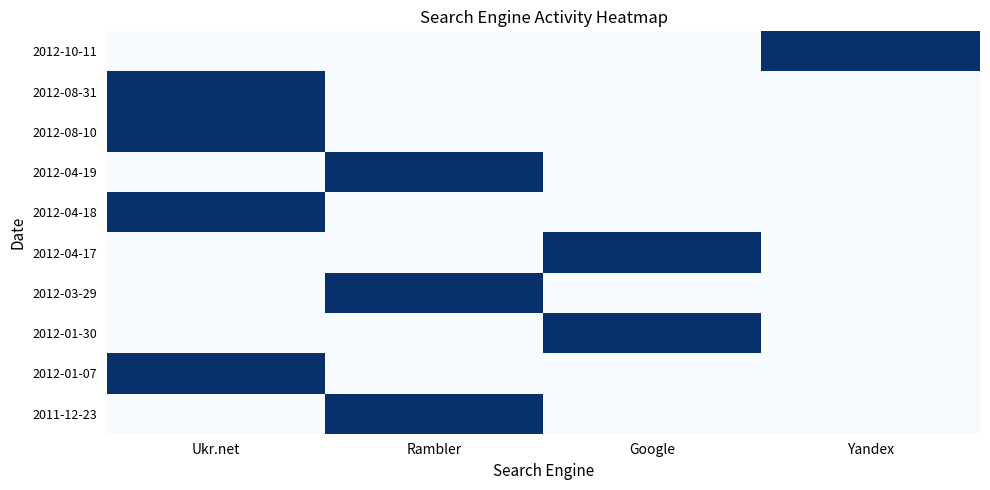

Which label corresponds to the smallest value in the chart?

Ukr.net